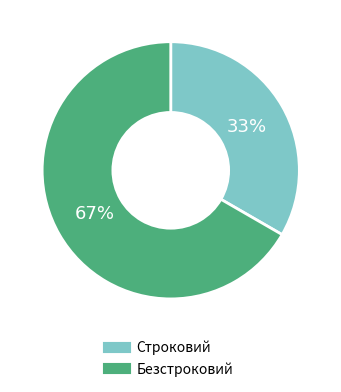

The Строковий slice represents 33% of the pie. True or false?

True